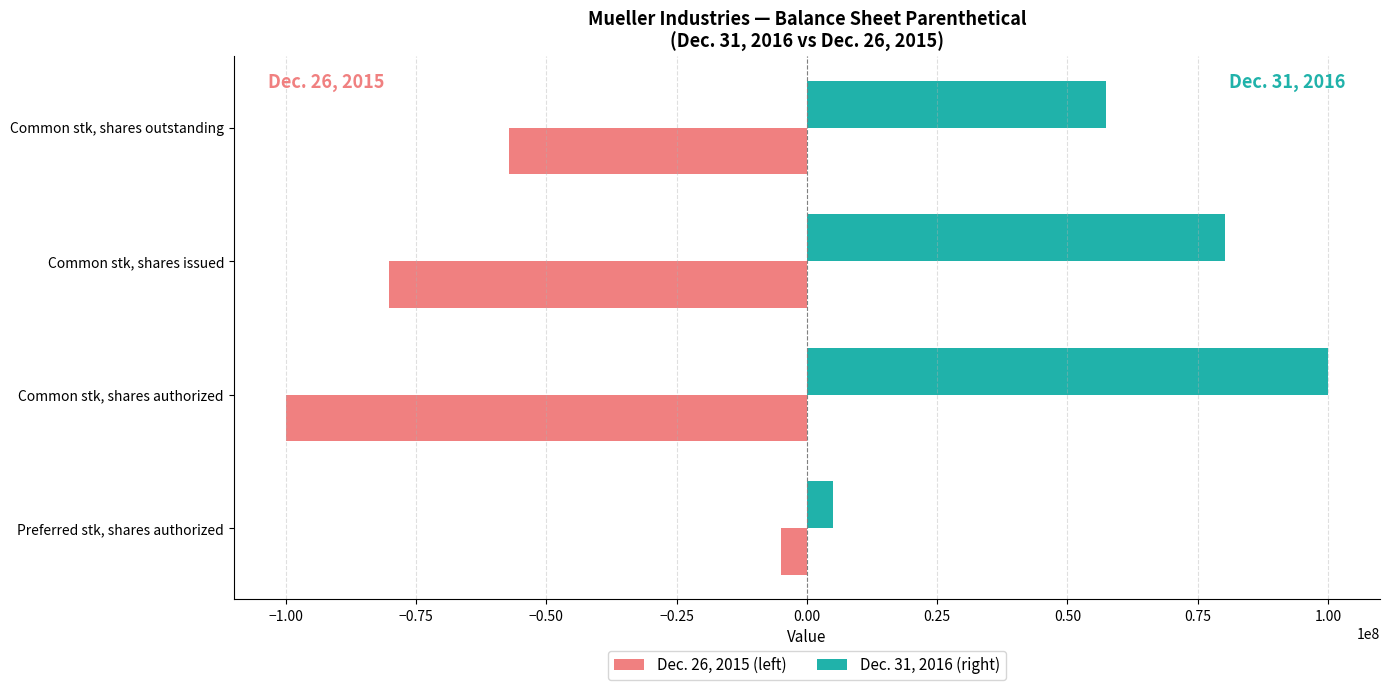

Which category has the highest value across all series?

Common stk, shares authorized